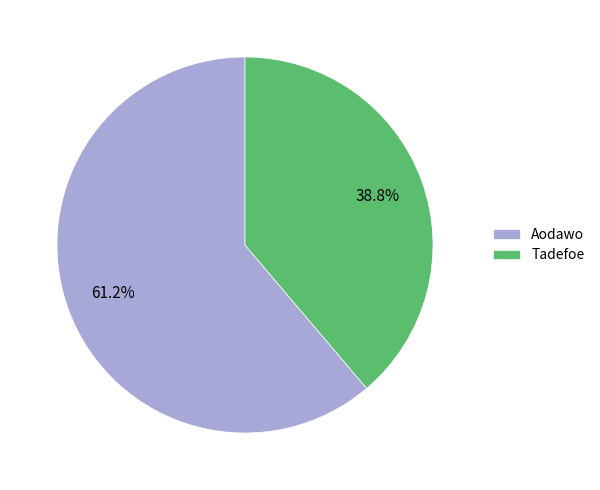

How many slices are in this pie chart?

2